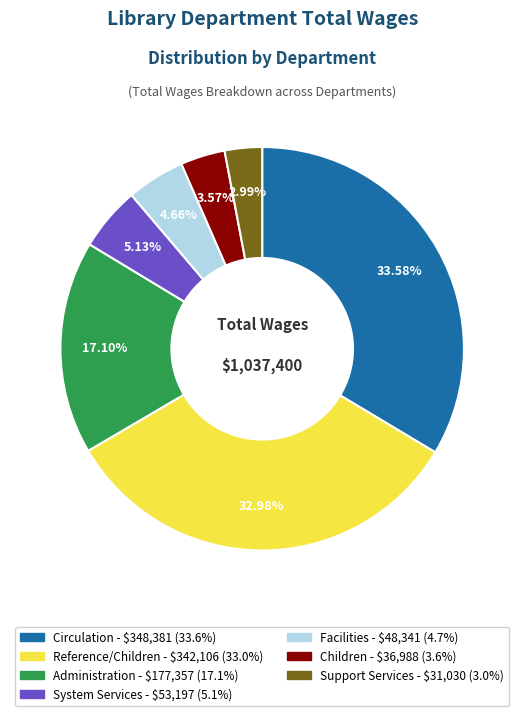

True or false: Administration accounts for 17% of the total.

True